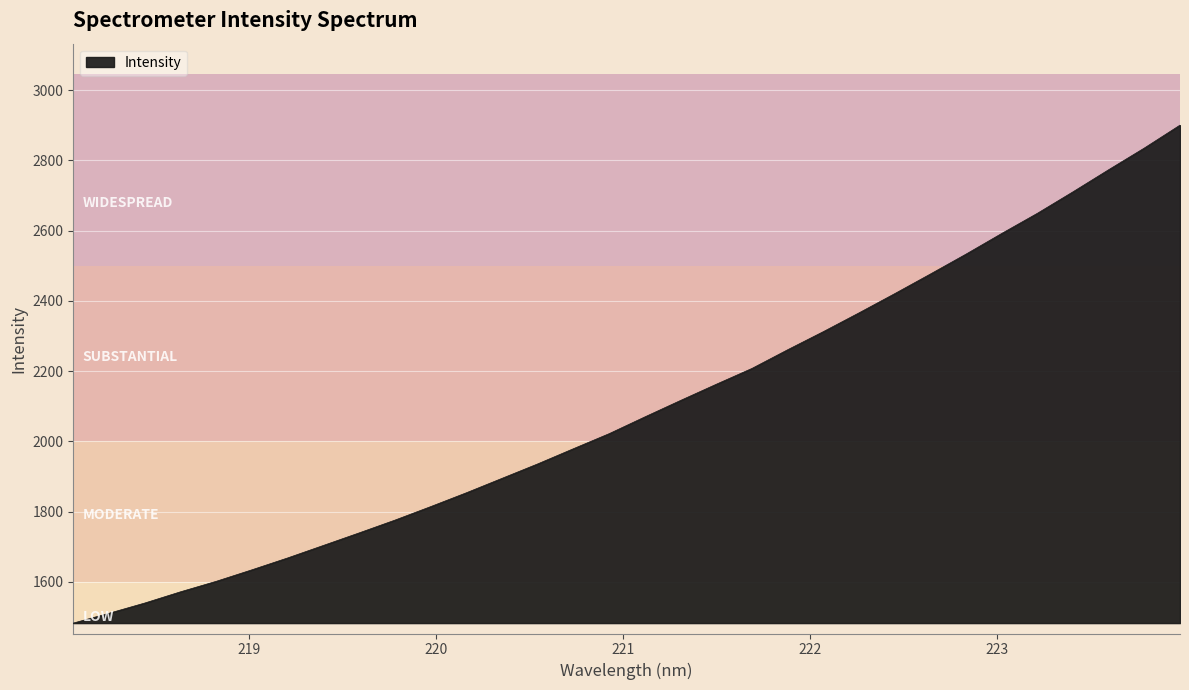

True or false: there are more than 0 points higher than both neighbors.

False